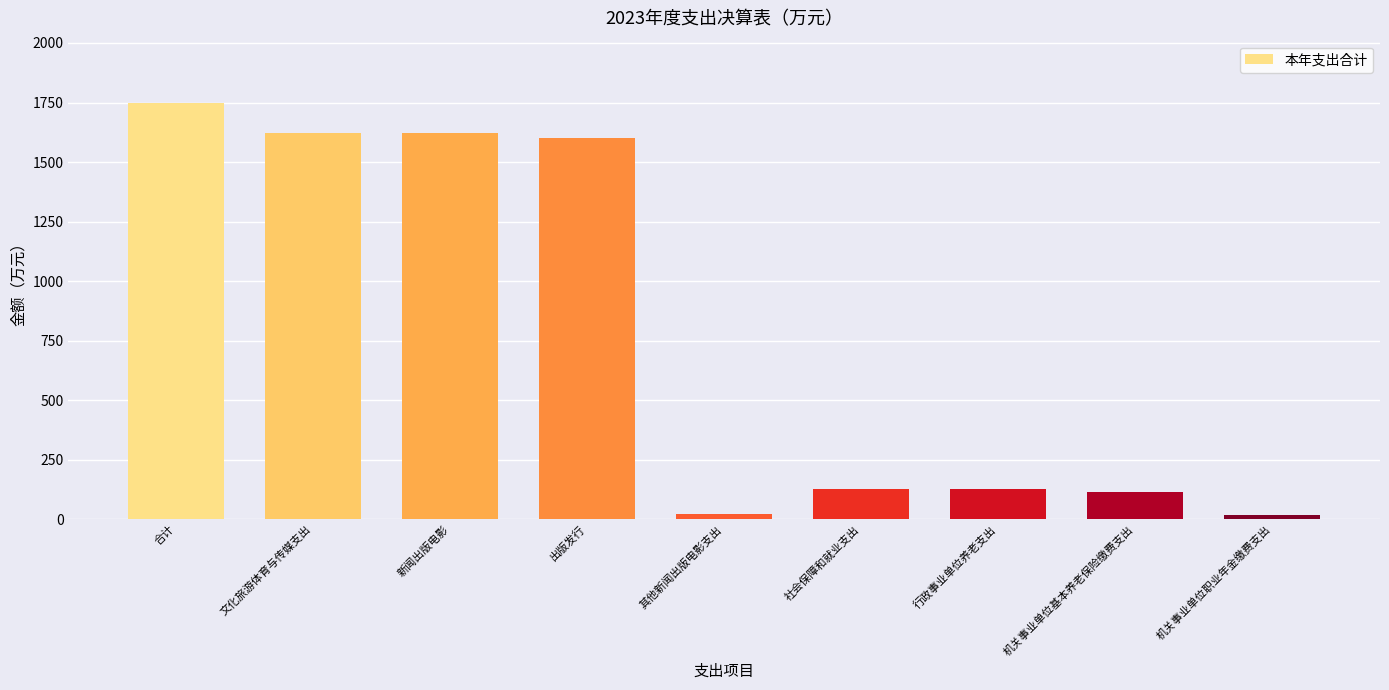

Does the chart contain stacked bars?

No